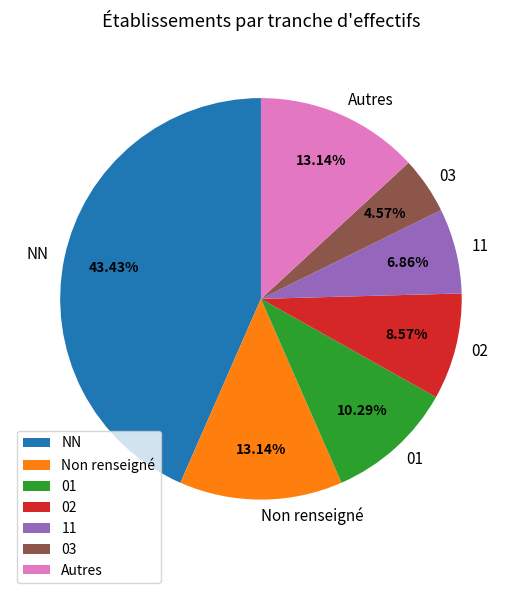

Which category has the biggest portion of the pie?

NN